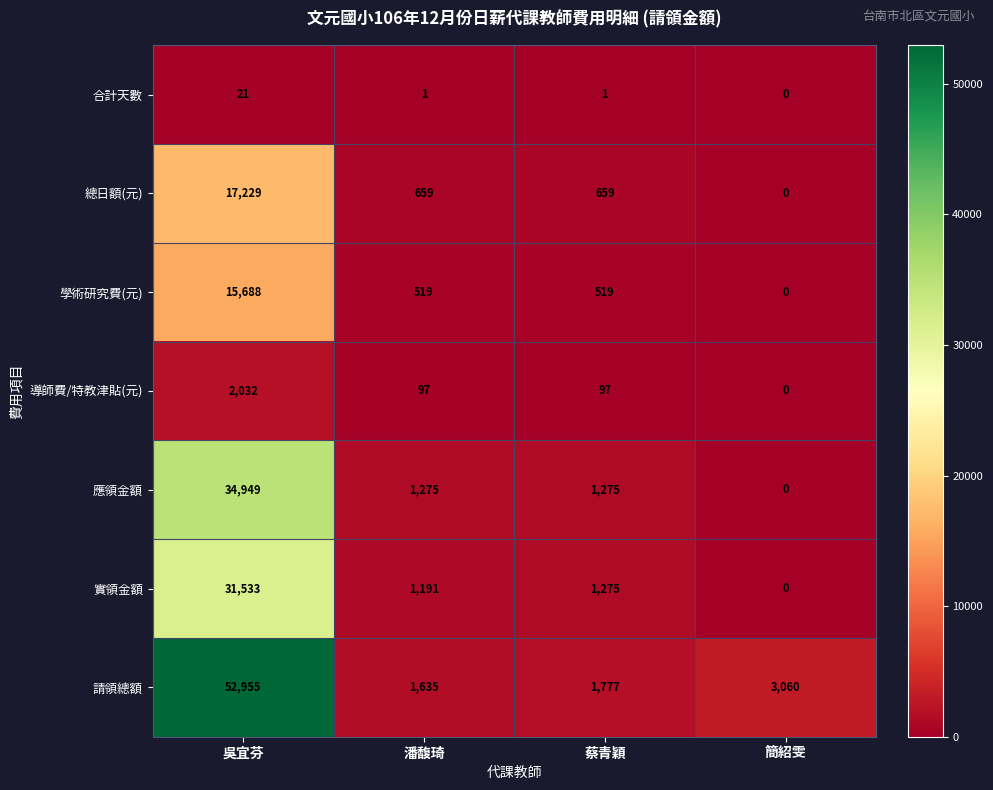

Reading left to right, extract all data points from this chart.

合計天數: 21	1	1	0
總日額(元): 17229	659	659	0
學術研究費(元): 15688	519	519	0
導師費/特教津貼(元): 2032	97	97	0
應領金額: 34949	1275	1275	0
實領金額: 31533	1191	1275	0
請領總額: 52955	1635	1777	3060